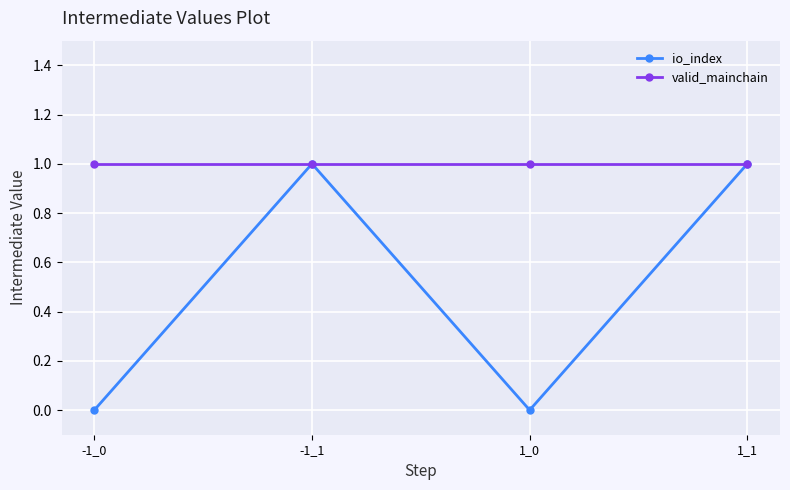

Which series has the largest total across all categories?

valid_mainchain